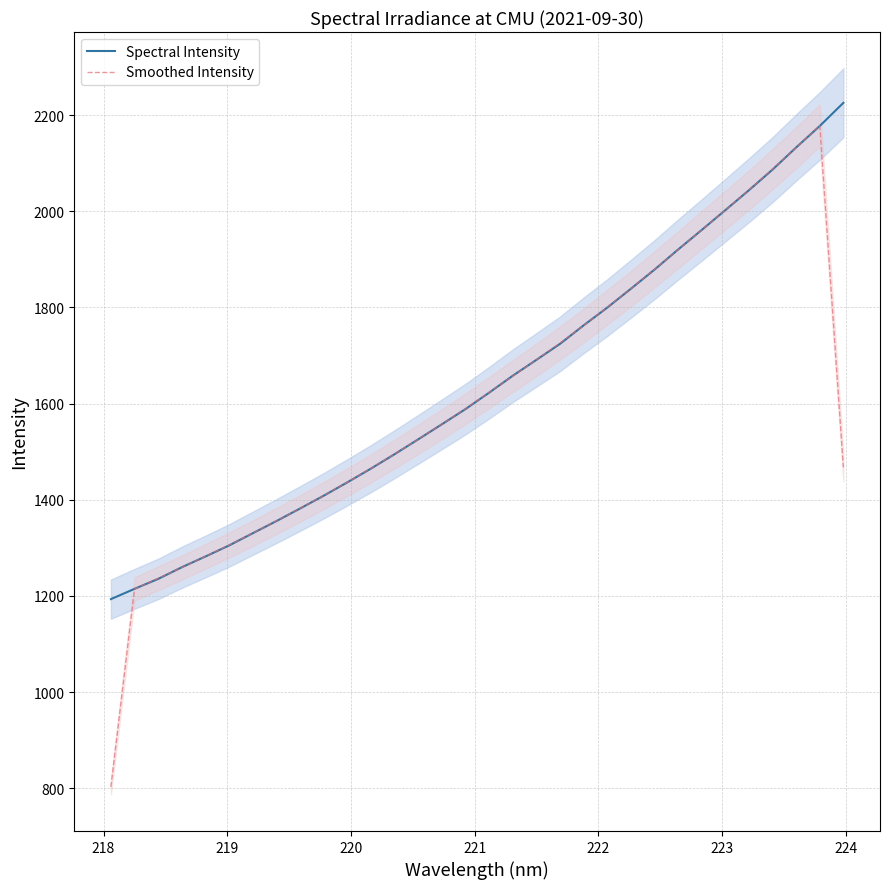

What is the highest value of the Spectral Intensity series?

2225.5